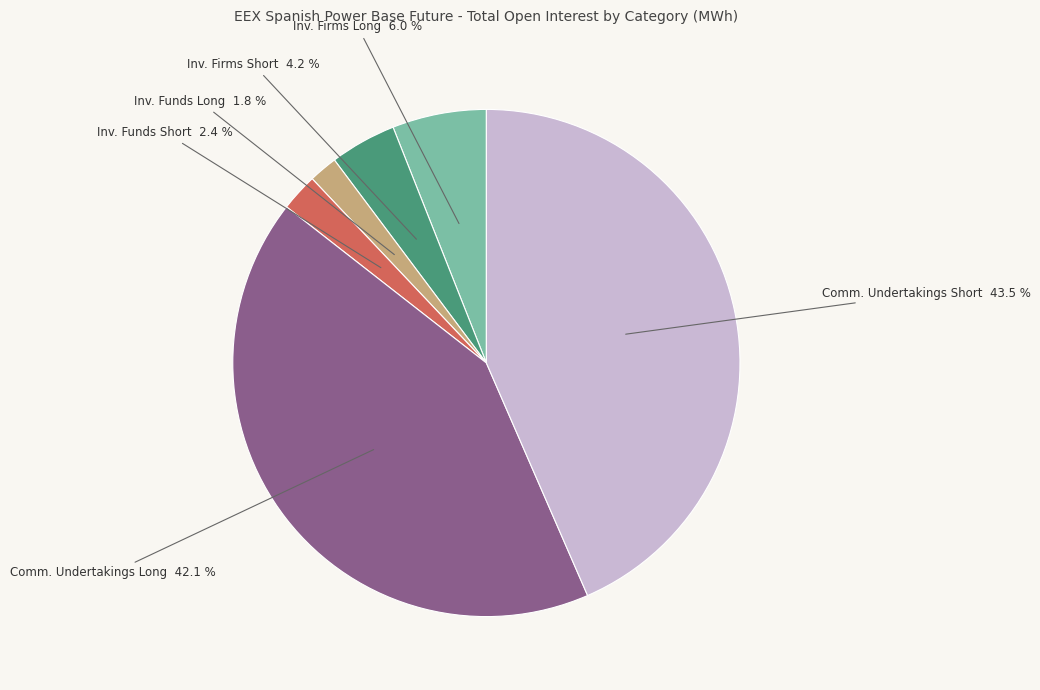

Does any single category account for the majority?

No